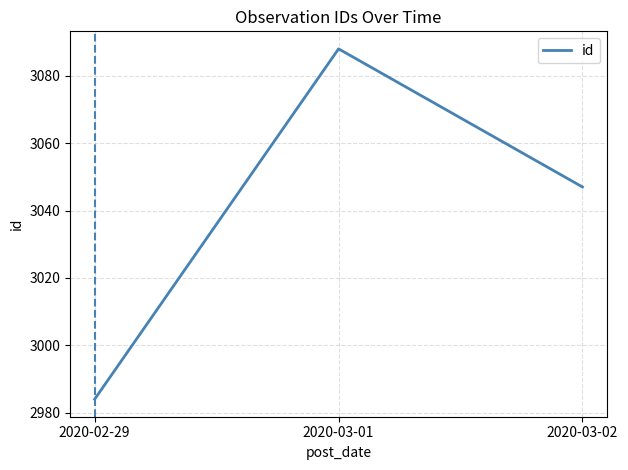

How many categories are shown in the chart?

3